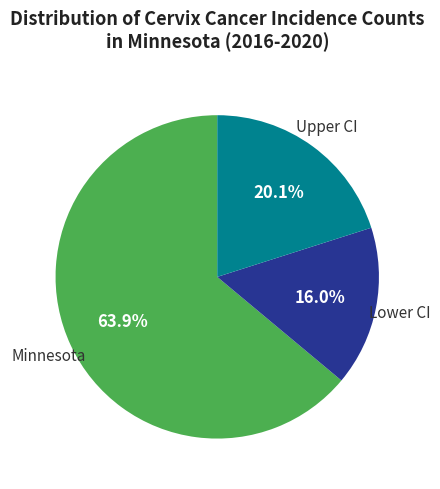

Is there any slice that represents more than half of the pie?

Yes